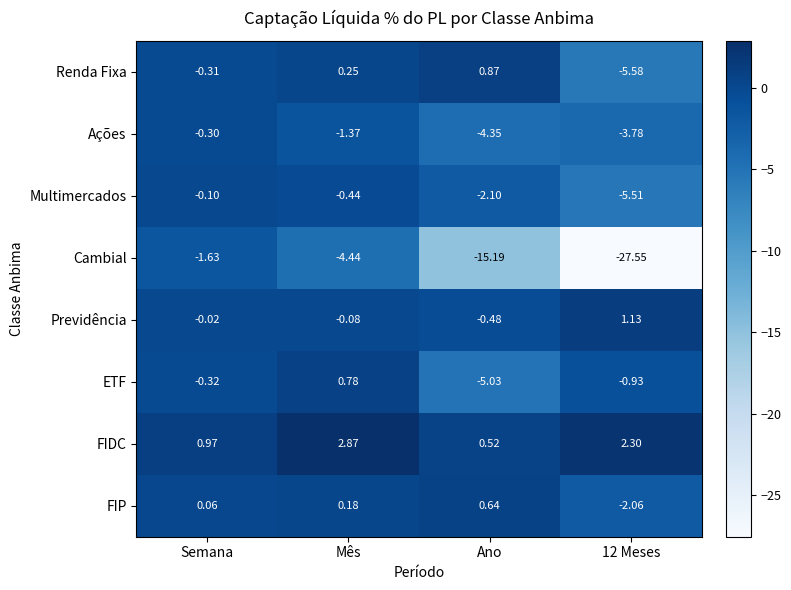

List the series in order of their peak value, highest first.

FIDC, Previdência, Renda Fixa, ETF, FIP, Multimercados, Ações, Cambial